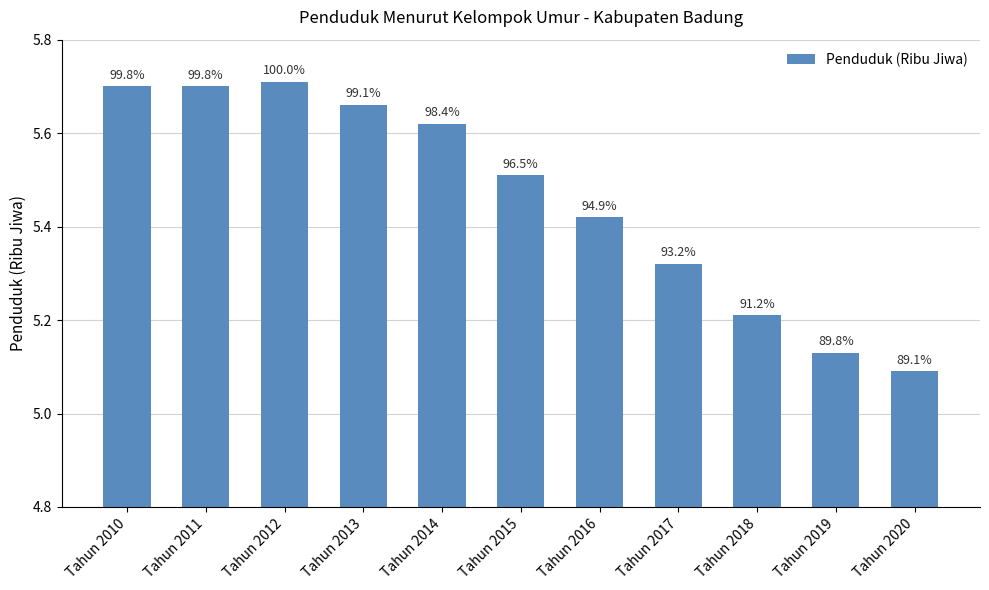

How many bars are there in total?

11